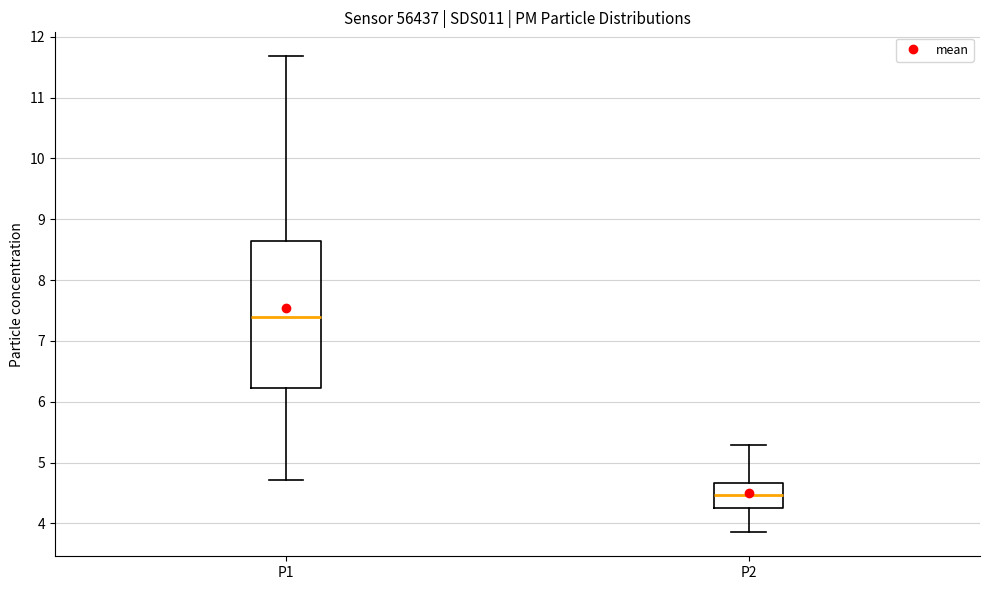

Where does the lower whisker of the box for P2 end on the y-axis? The values are not printed on the chart, so give them approximately, as read against the axis.

3.9